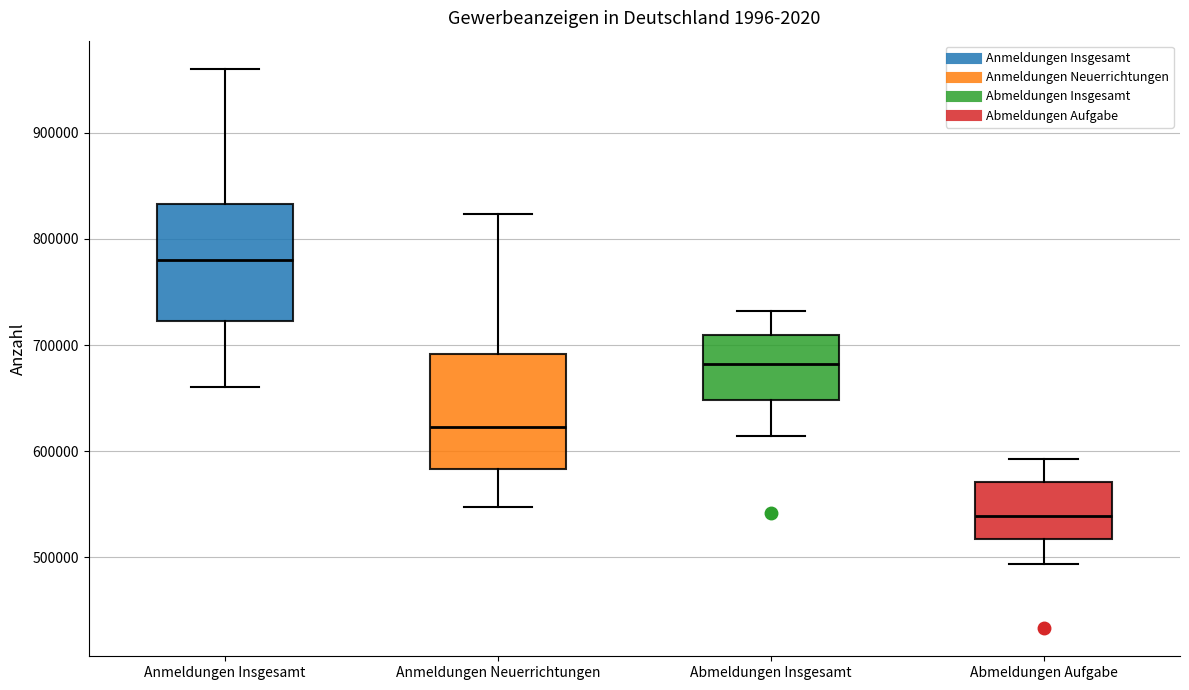

Reading left to right, read every box against the y-axis: the position of its median line, the range the box covers, and the ends of its whiskers. The values are not printed on the chart, so give them approximately, as read against the axis.

Anmeldungen Insgesamt: median 780000, box 720000 to 830000, whiskers 660000 to 960000
Anmeldungen Neuerrichtungen: median 620000, box 580000 to 690000, whiskers 550000 to 820000
Abmeldungen Insgesamt: median 680000, box 650000 to 710000, whiskers 610000 to 730000
Abmeldungen Aufgabe: median 540000, box 520000 to 570000, whiskers 490000 to 590000